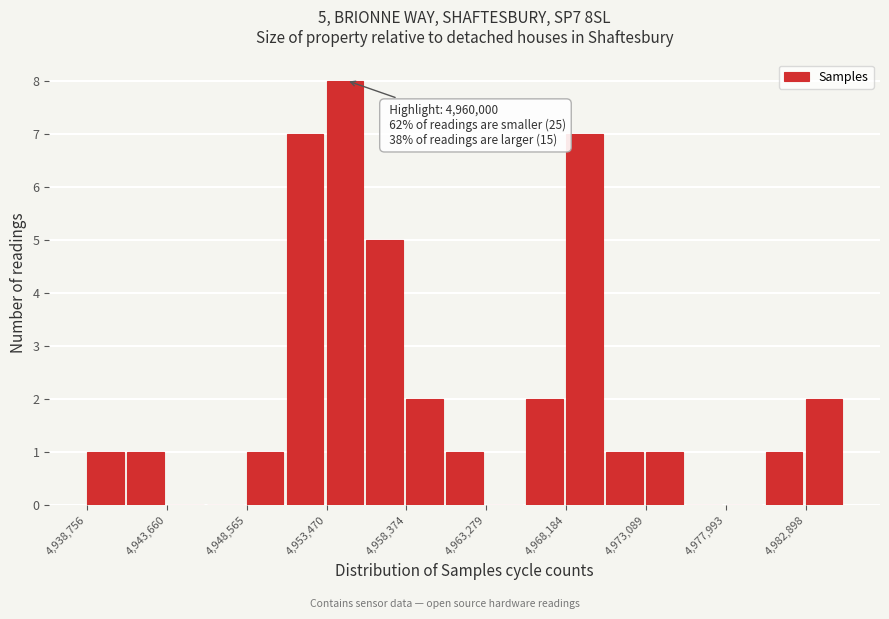

Over which range of the x-axis is the bar tallest?

4953500 to 4956000